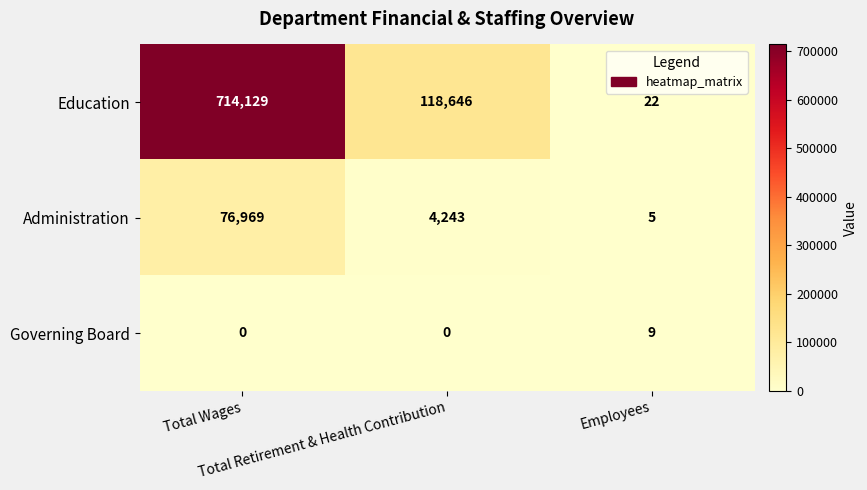

What is the average value of the Governing Board series?

3